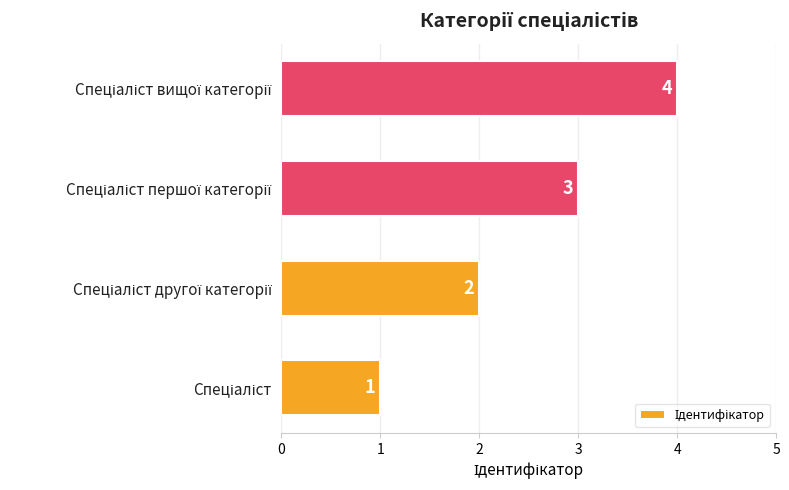

Count the values in the range 2 to 4.

3